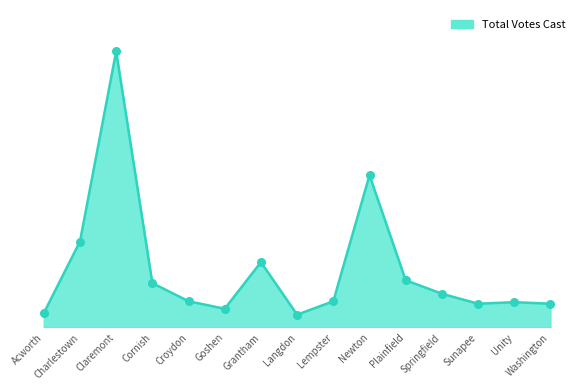

What is the change in value from Goshen to Washington?

+16